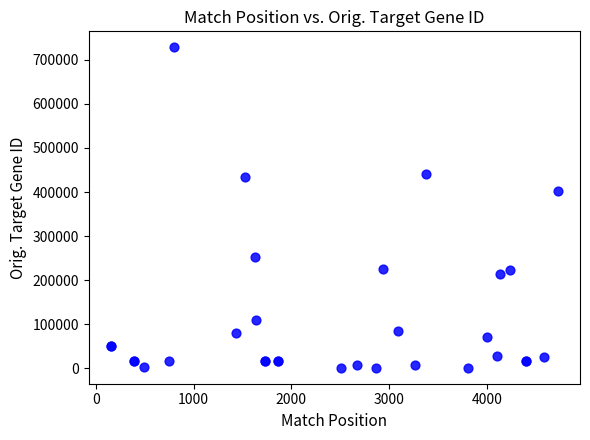

What Y value in the scatter plot is closest to 364812?

402682